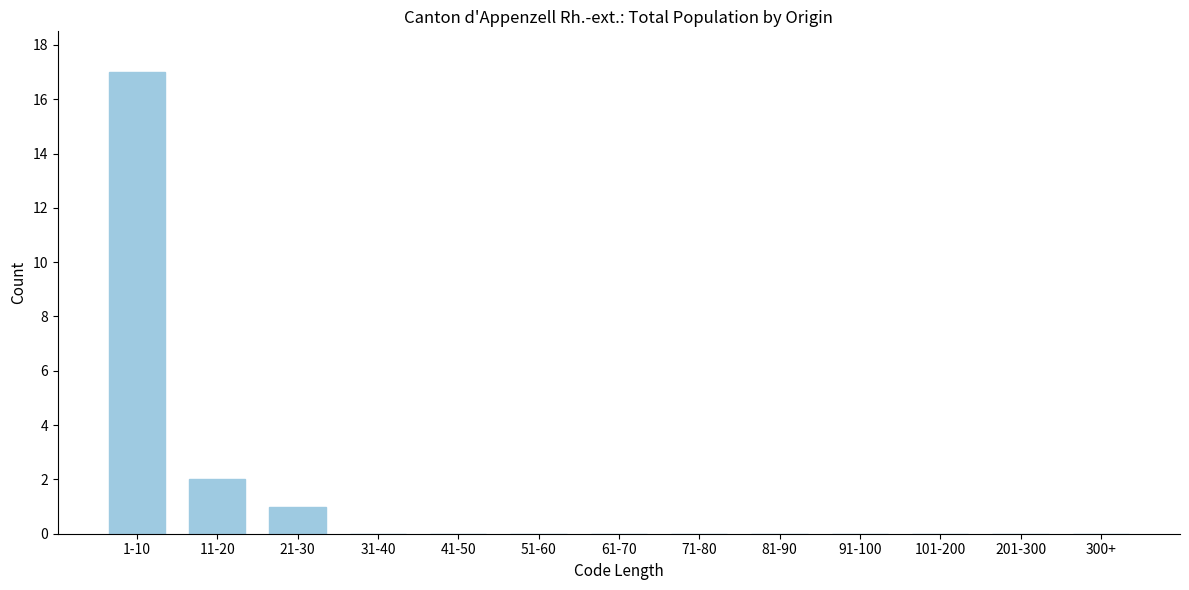

Reading left to right, extract all data points from this chart.

1-10=17	11-20=2	21-30=1	31-40=0	41-50=0	51-60=0	61-70=0	71-80=0	81-90=0	91-100=0	101-200=0	201-300=0	300+=0